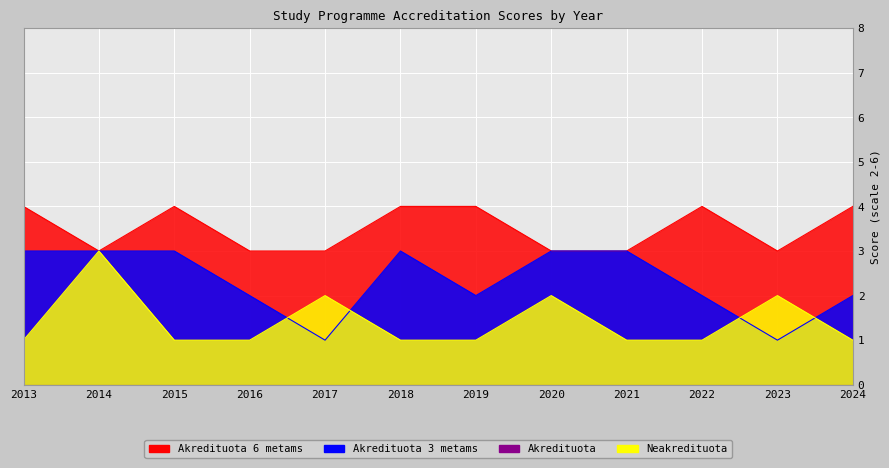

The value of Akredituota 3 metams at 2014 is 2. True or false?

False